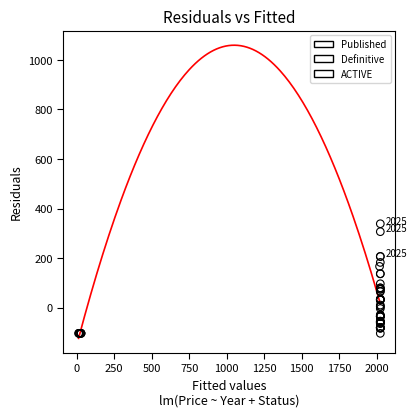

Which series has the largest Y range (max minus min)?

Definitive